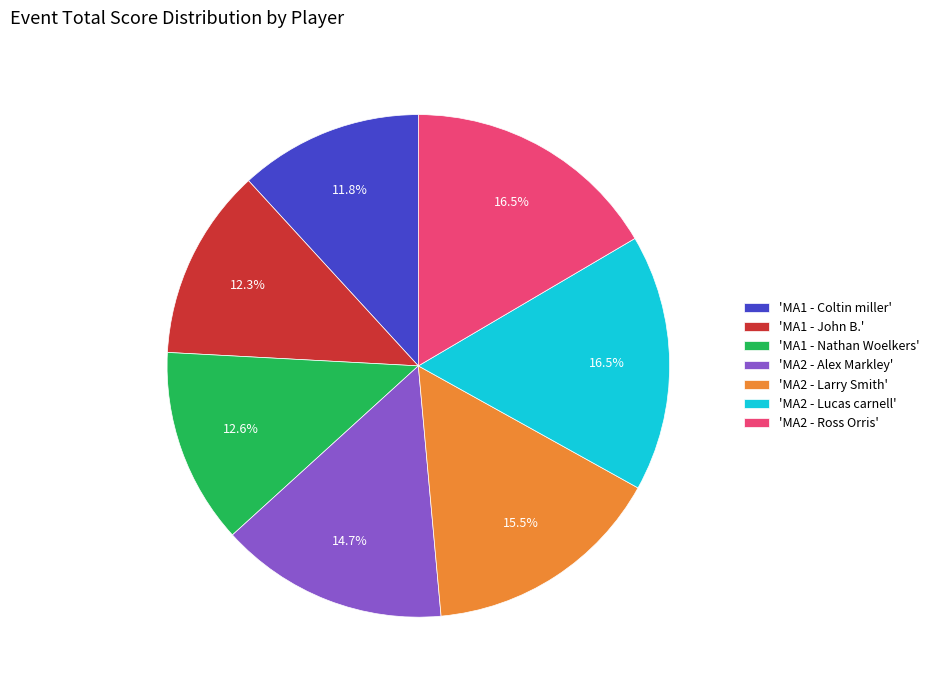

Approximately how many times larger is the value at 'MA2 - Alex Markley' compared to 'MA2 - Larry Smith'?

0.9